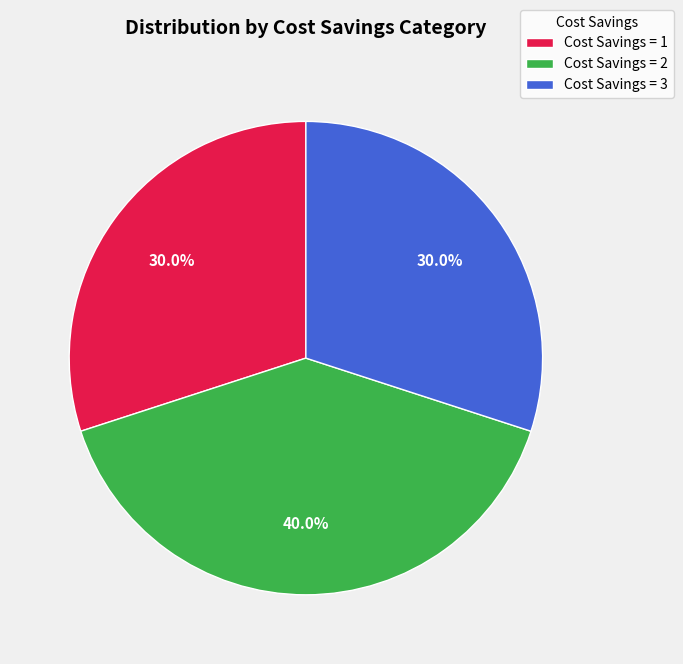

Is there a majority slice in this chart?

No